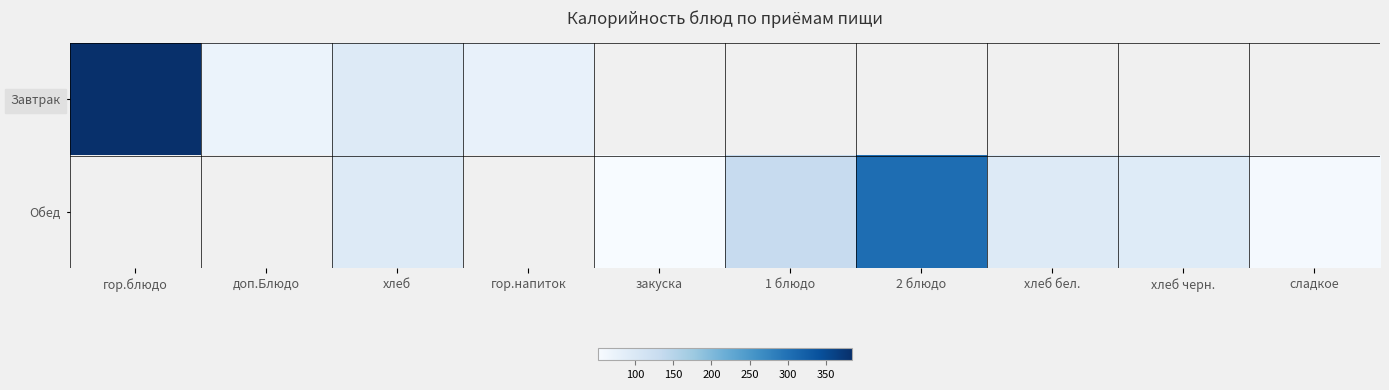

Count the number of categories in the chart.

10